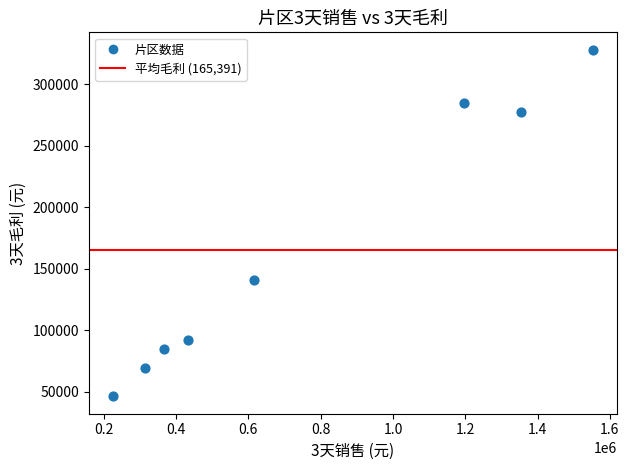

What Y value in the scatter plot is closest to 187246?

140546.7